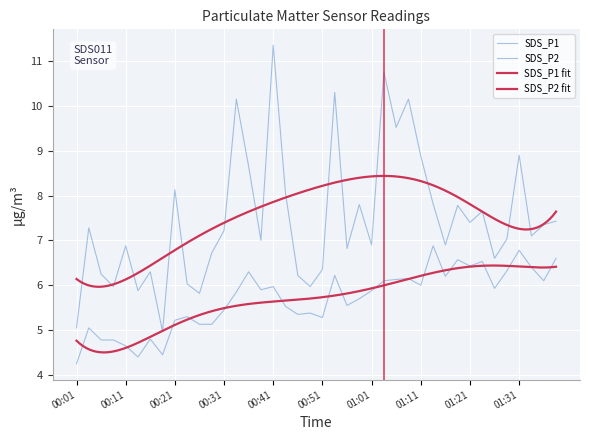

Where does the SDS_P1 series first go above 7?

00:04